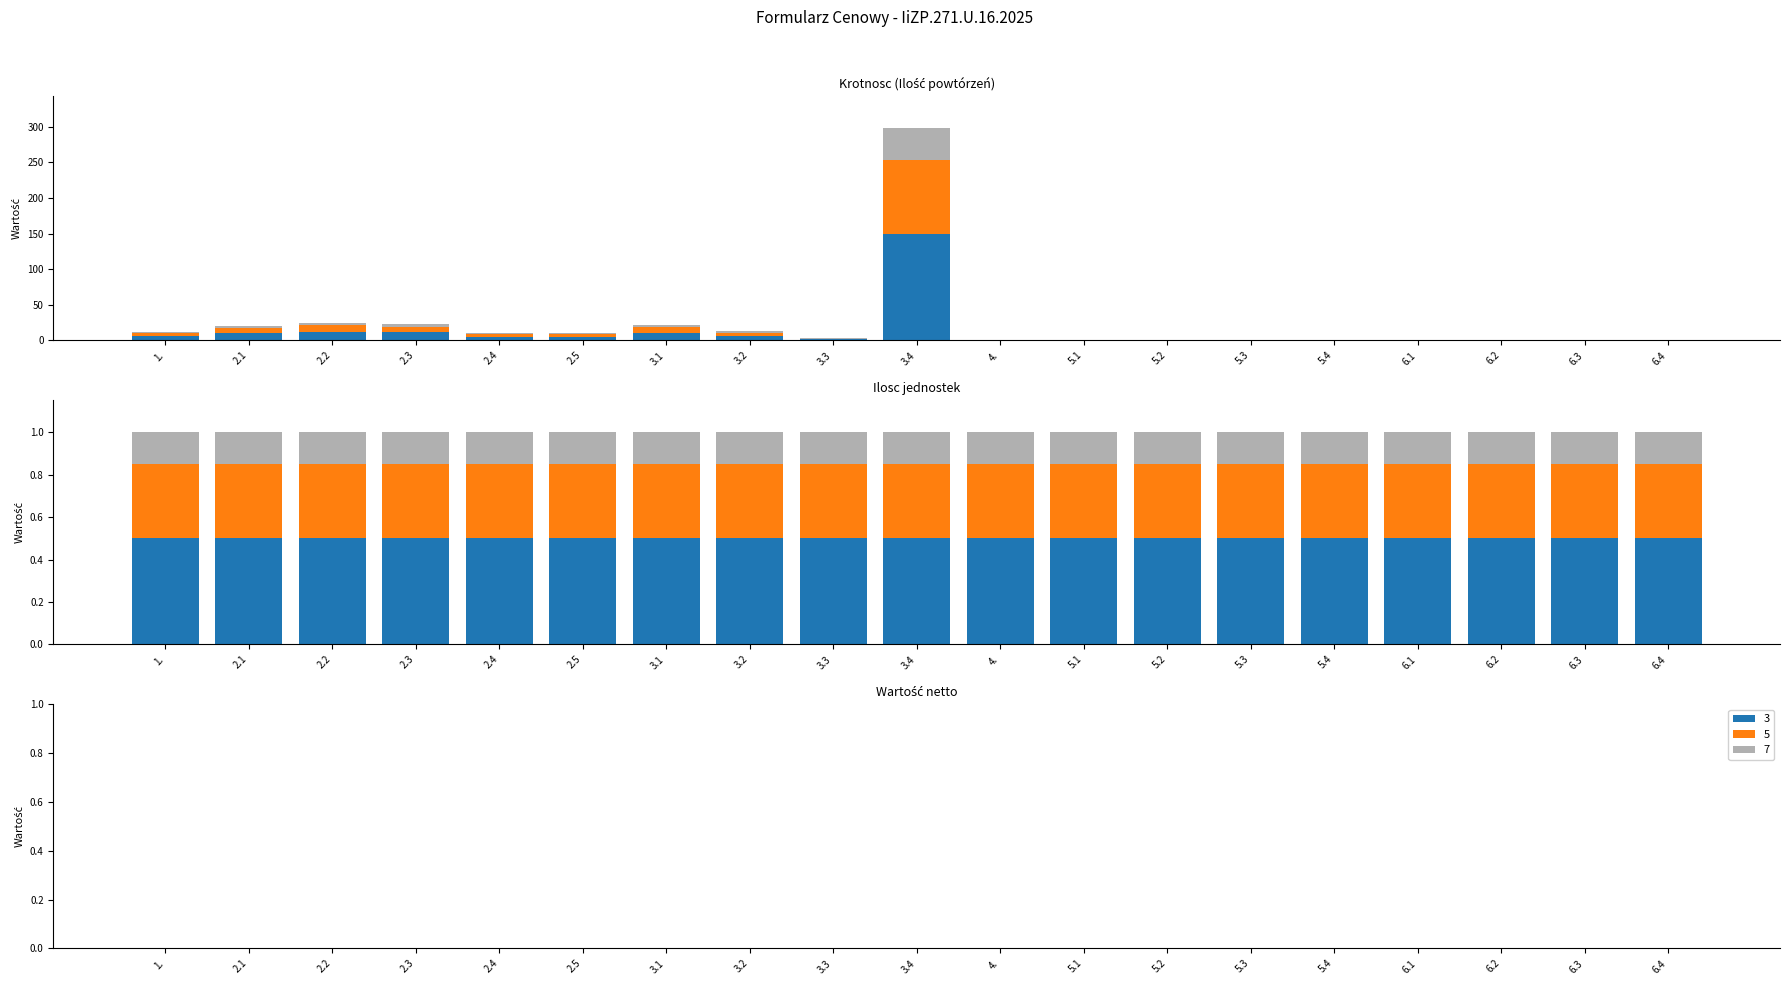

Which series changed the most between 3.3 and 5.2?

Krotnosc